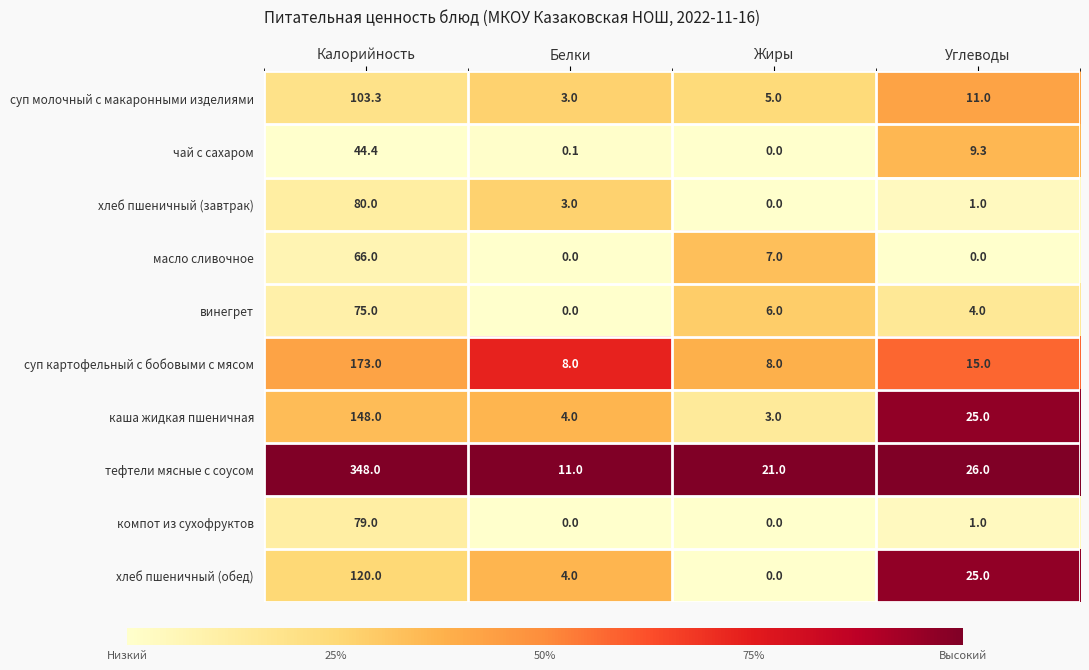

Rank the series by their maximum value, from lowest to highest.

чай с сахаром, масло сливочное, винегрет, компот из сухофруктов, хлеб пшеничный (завтрак), суп молочный с макаронными изделиями, хлеб пшеничный (обед), каша жидкая пшеничная, суп картофельный с бобовыми с мясом, тефтели мясные с соусом